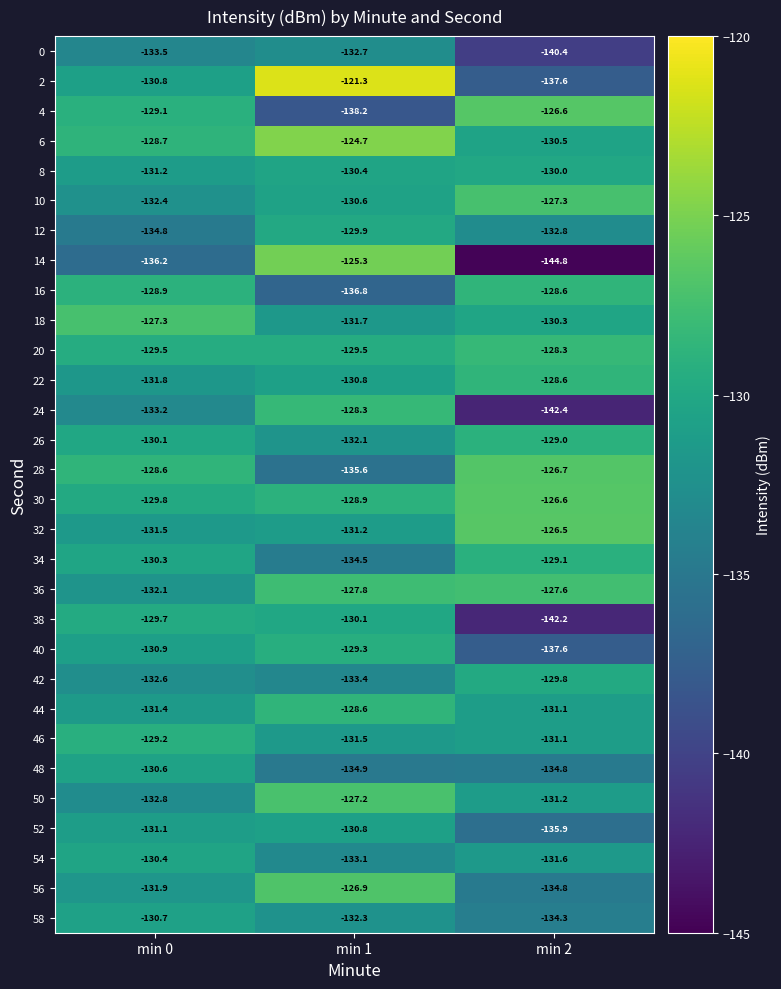

Which series has the largest range (max minus min)?

14